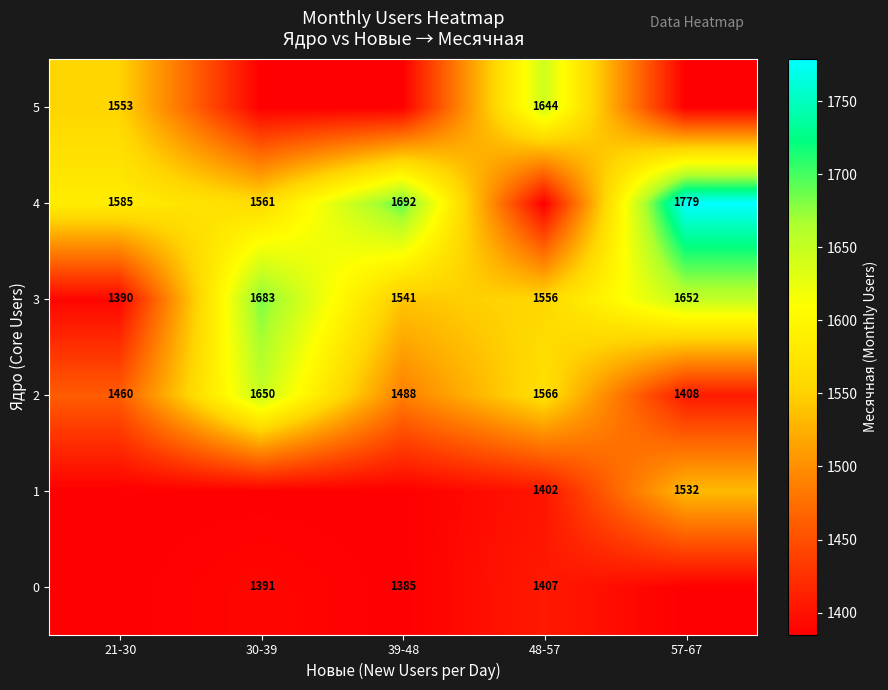

What is the total value across all series at 30-39?

9055.3